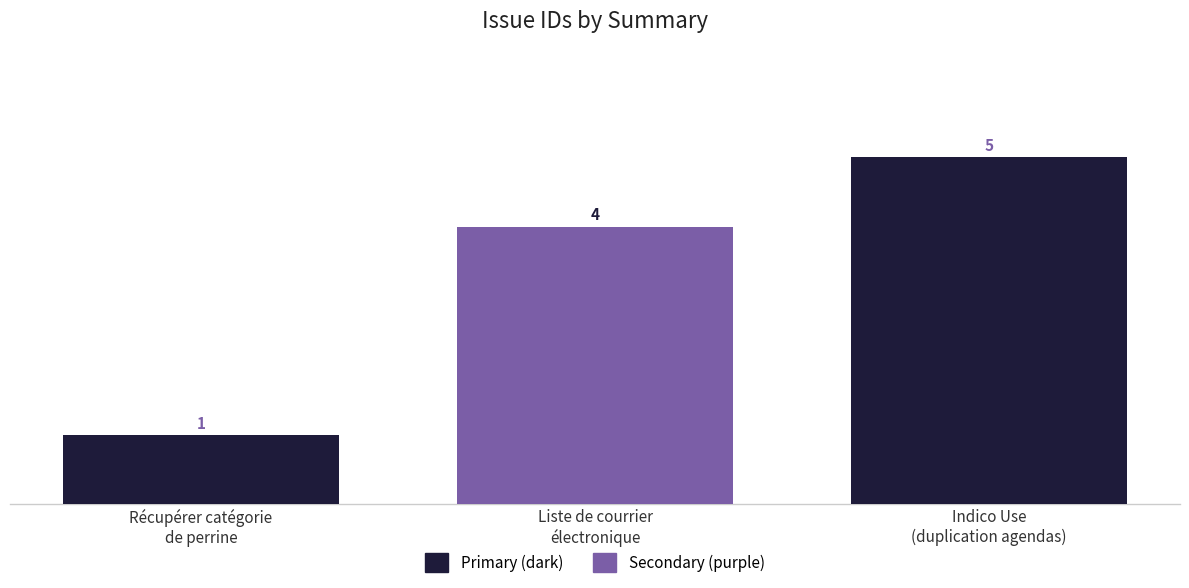

Rank the categories by value from highest to lowest.

Indico Use
(duplication agendas), Liste de courrier
électronique, Récupérer catégorie
de perrine